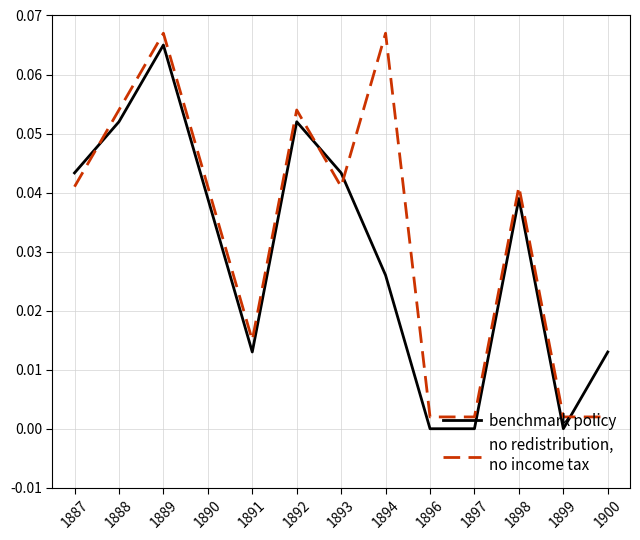

At which category is the sum across all series the highest?

1889